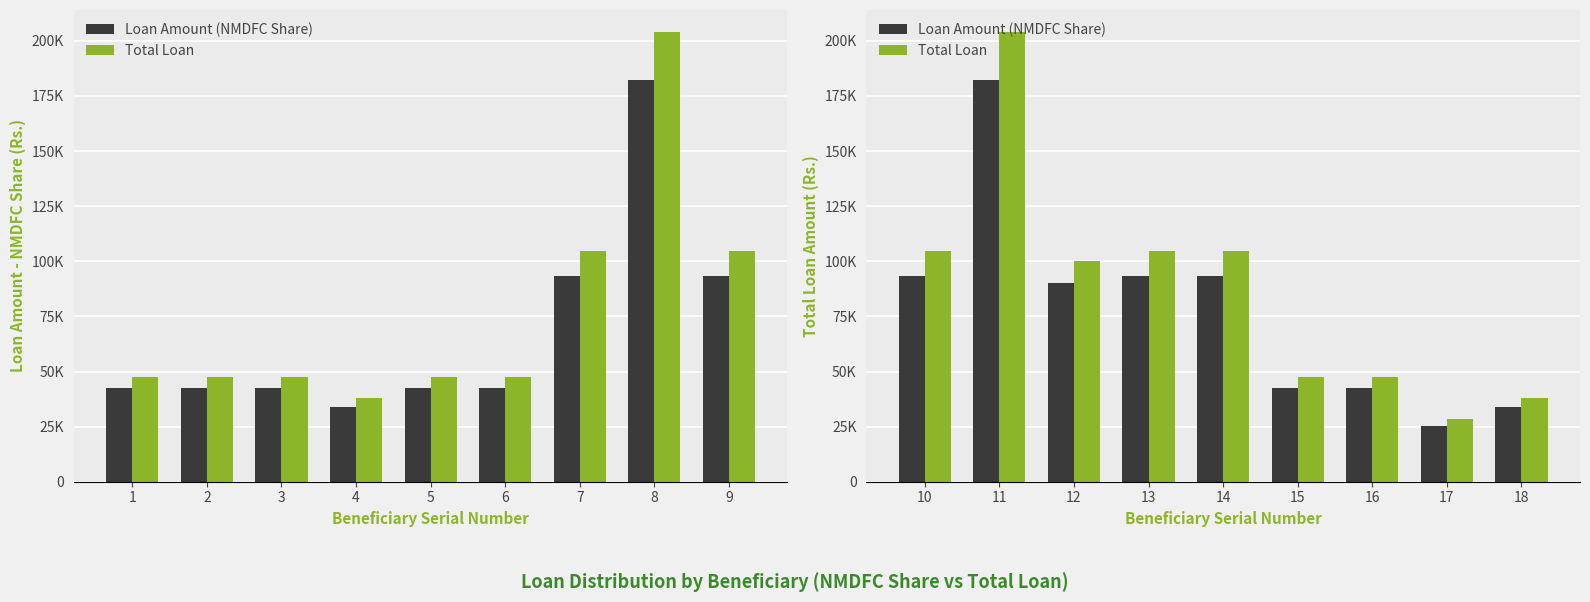

What is the minimum value shown in the chart?

25500